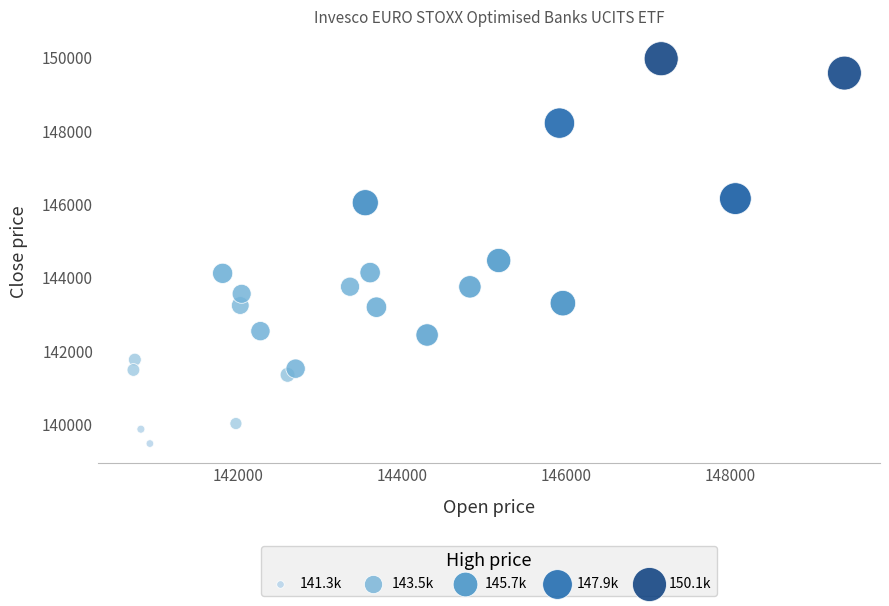

What Y value in the scatter plot is closest to 144724?

144469